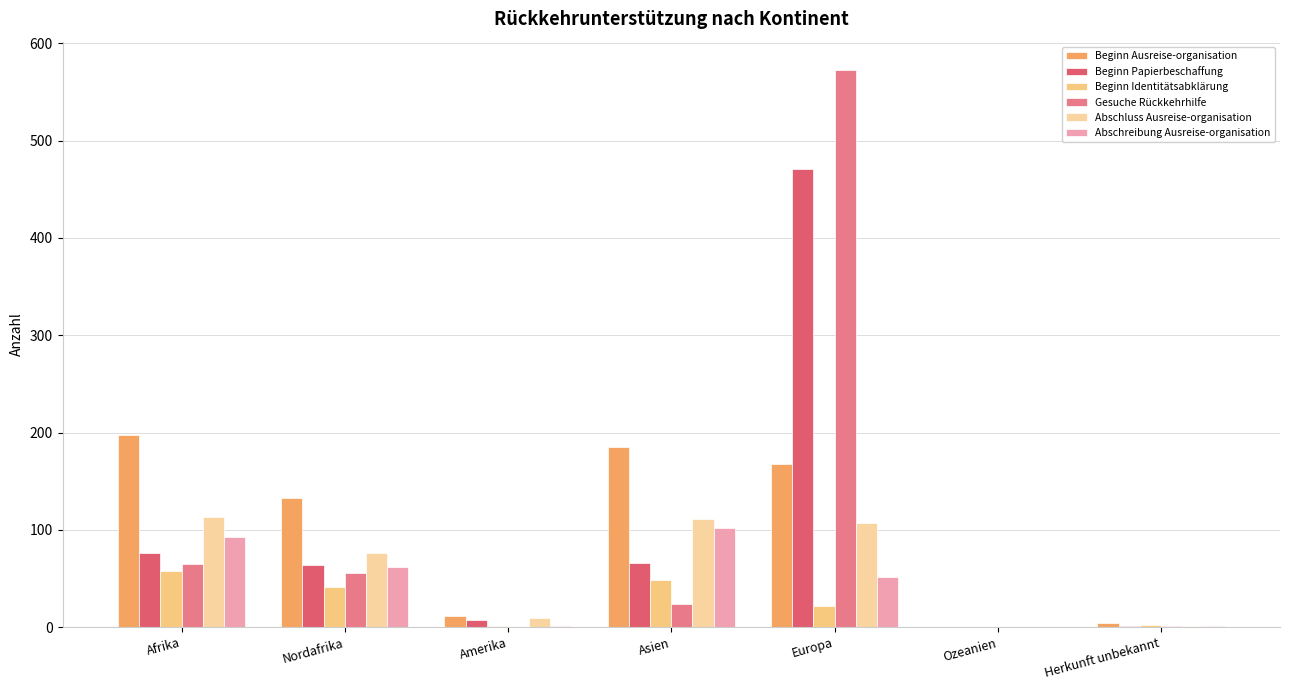

Rank the series at Amerika from highest to lowest value.

Beginn Ausreise-organisation, Abschluss Ausreise-organisation, Beginn Papierbeschaffung, Beginn Identitätsabklärung, Abschreibung Ausreise-organisation, Gesuche Rückkehrhilfe